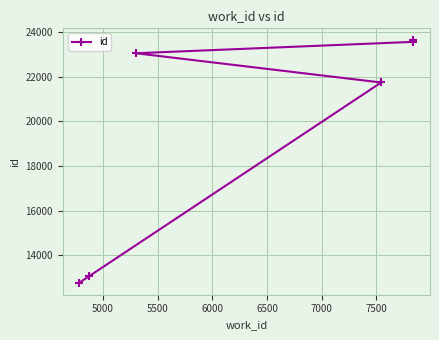

What is the smallest value displayed?

12761